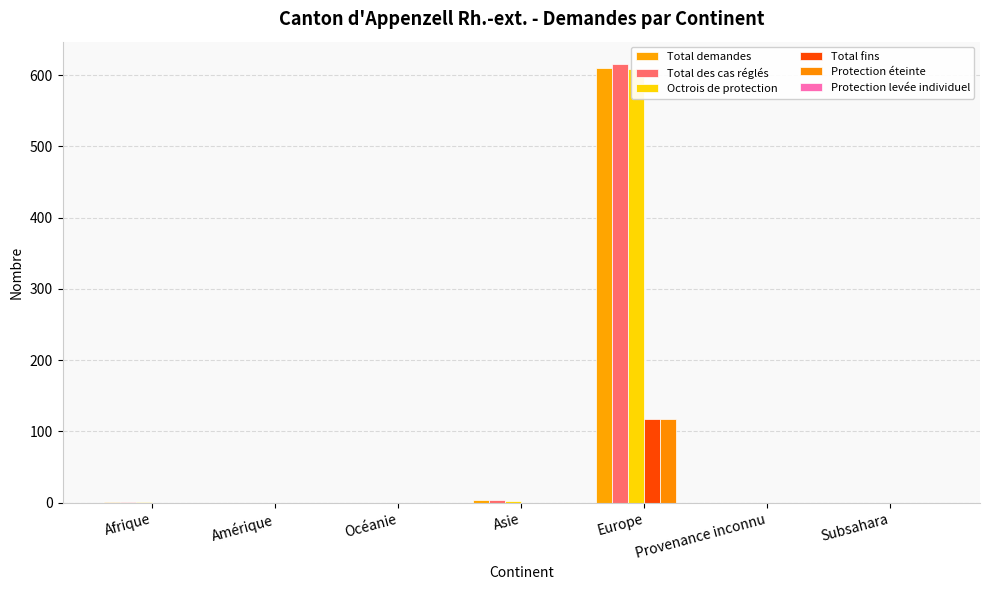

At Europe, list the series in order from smallest to largest.

Protection levée individuel, Total fins, Protection éteinte, Octrois de protection, Total demandes, Total des cas réglés